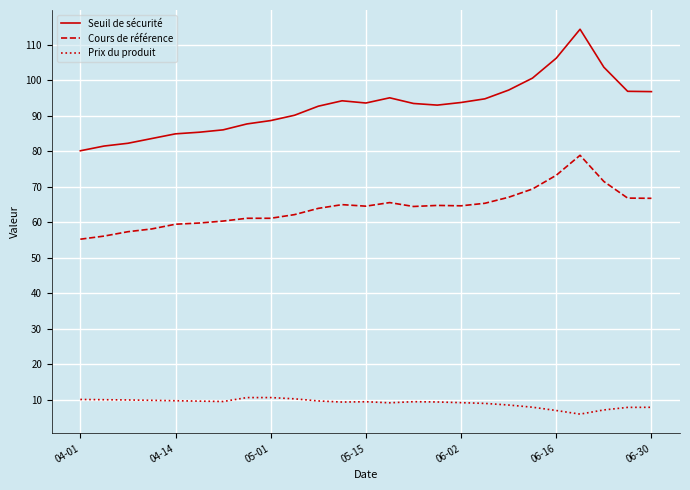

True or false: Seuil de sécurité and Cours de référence intersect in this chart.

False